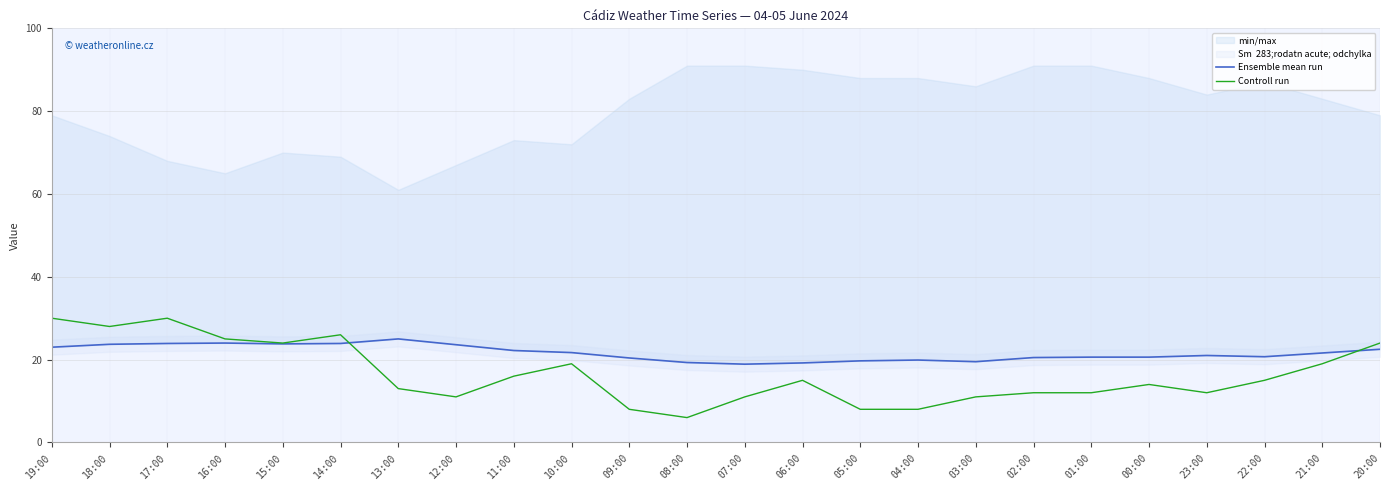

What is the label of the 5th point from the right?

00:00